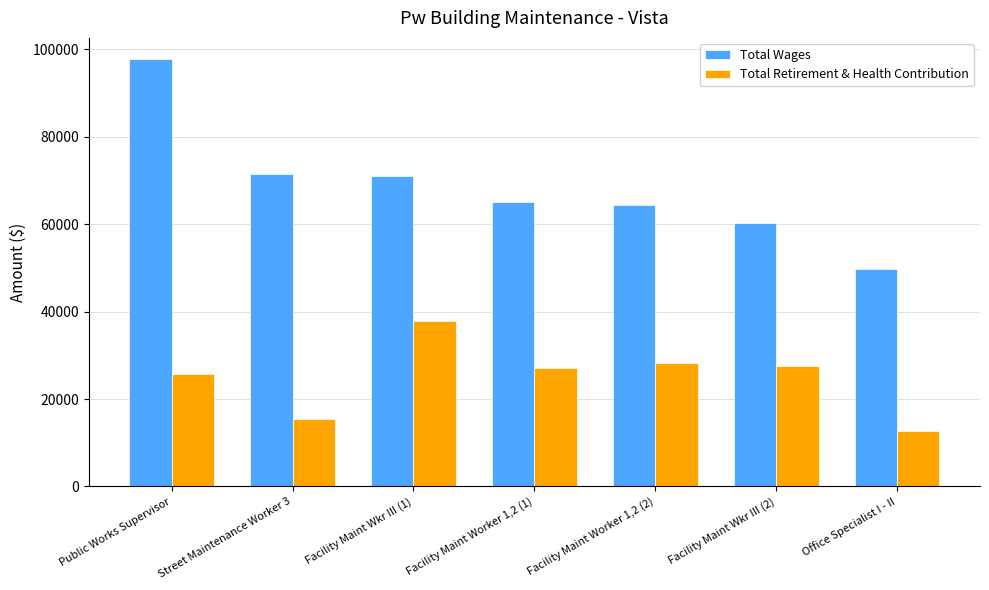

Reading left to right, what are all the values shown in this chart?

Total Wages: 97763	71581	71129	65040	64379	60316	49733
Total Retirement & Health Contribution: 25786	15368	37869	27196	28146	27647	12692